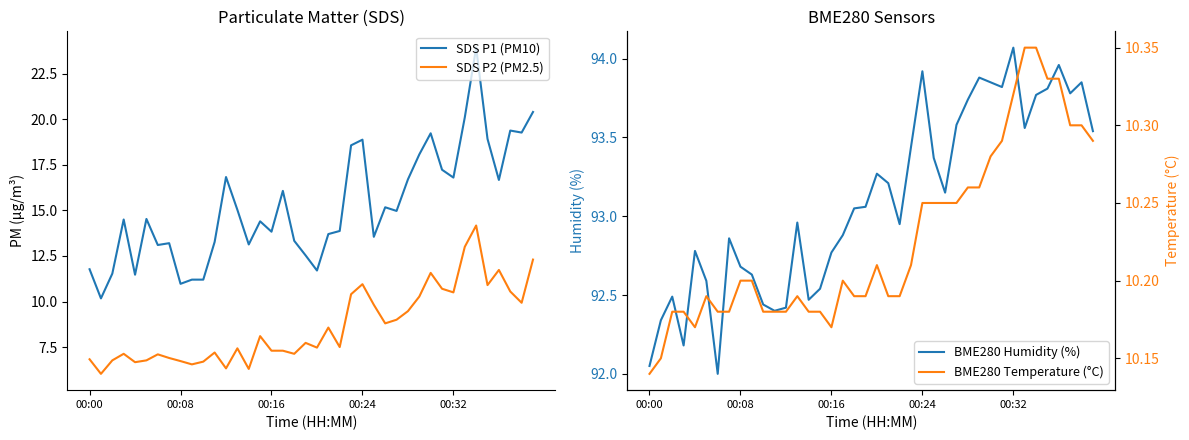

True or false: SDS P1 (PM10) and SDS P2 (PM2.5) intersect in this chart.

False